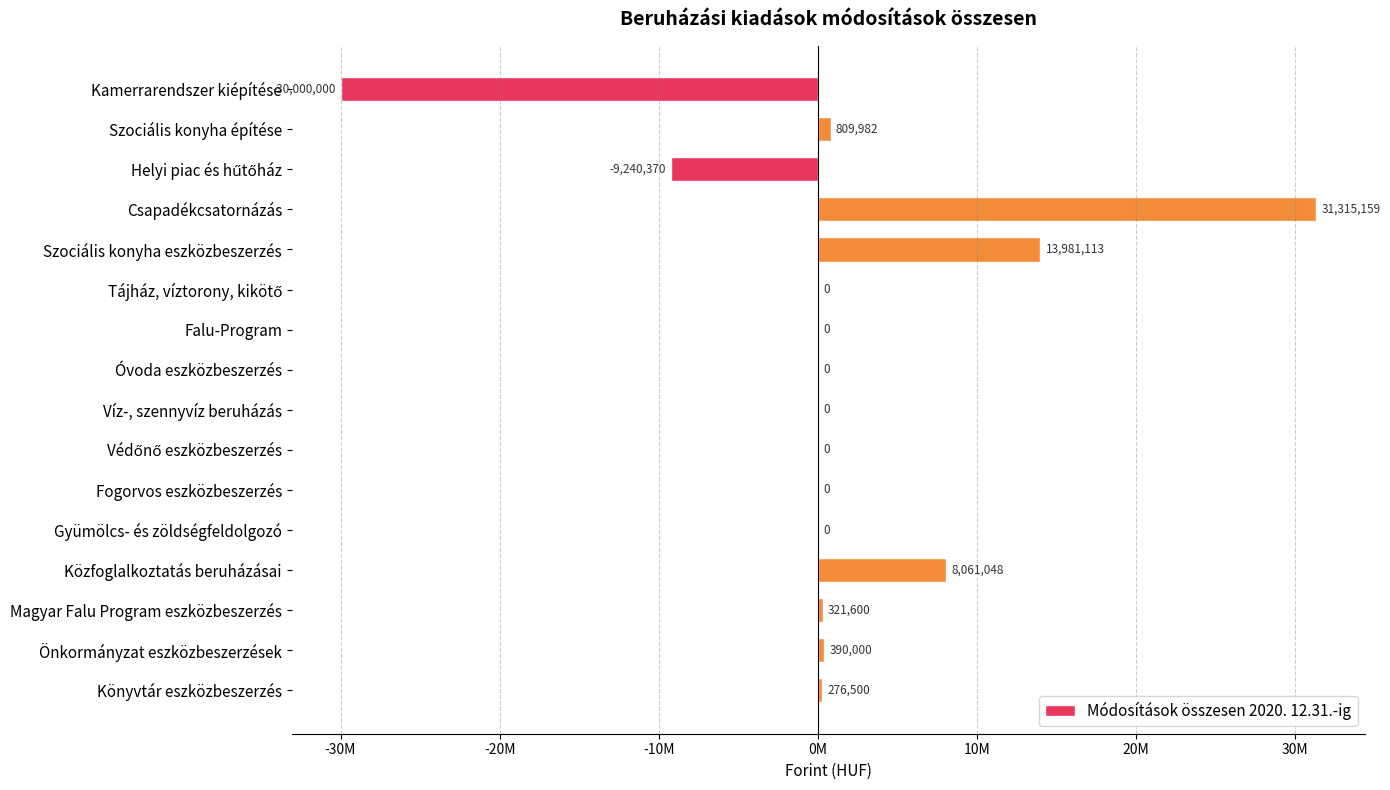

Where is the data nearest to the value 657579?

Szociális konyha építése